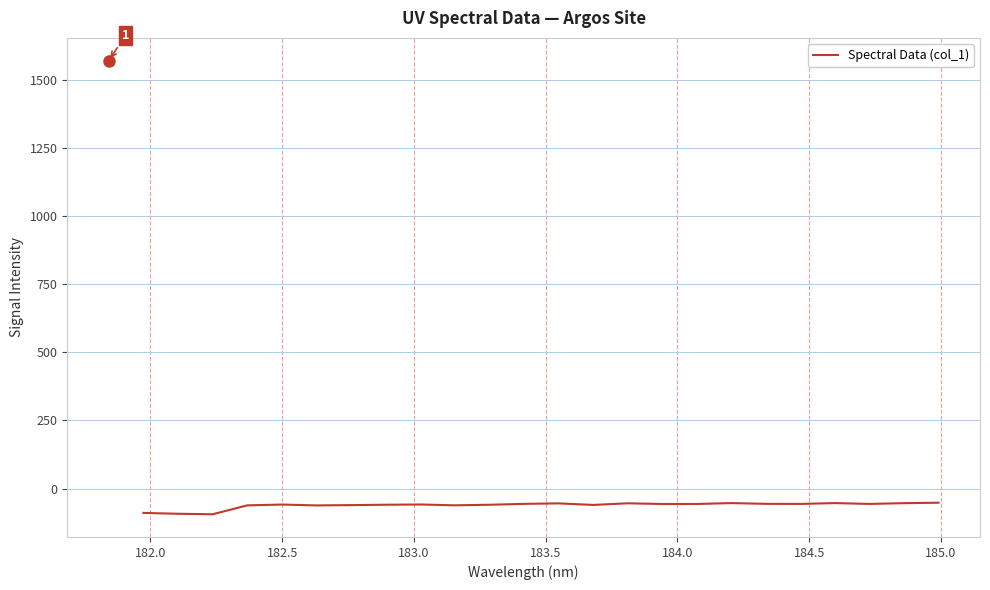

Count the number of categories in the chart.

24